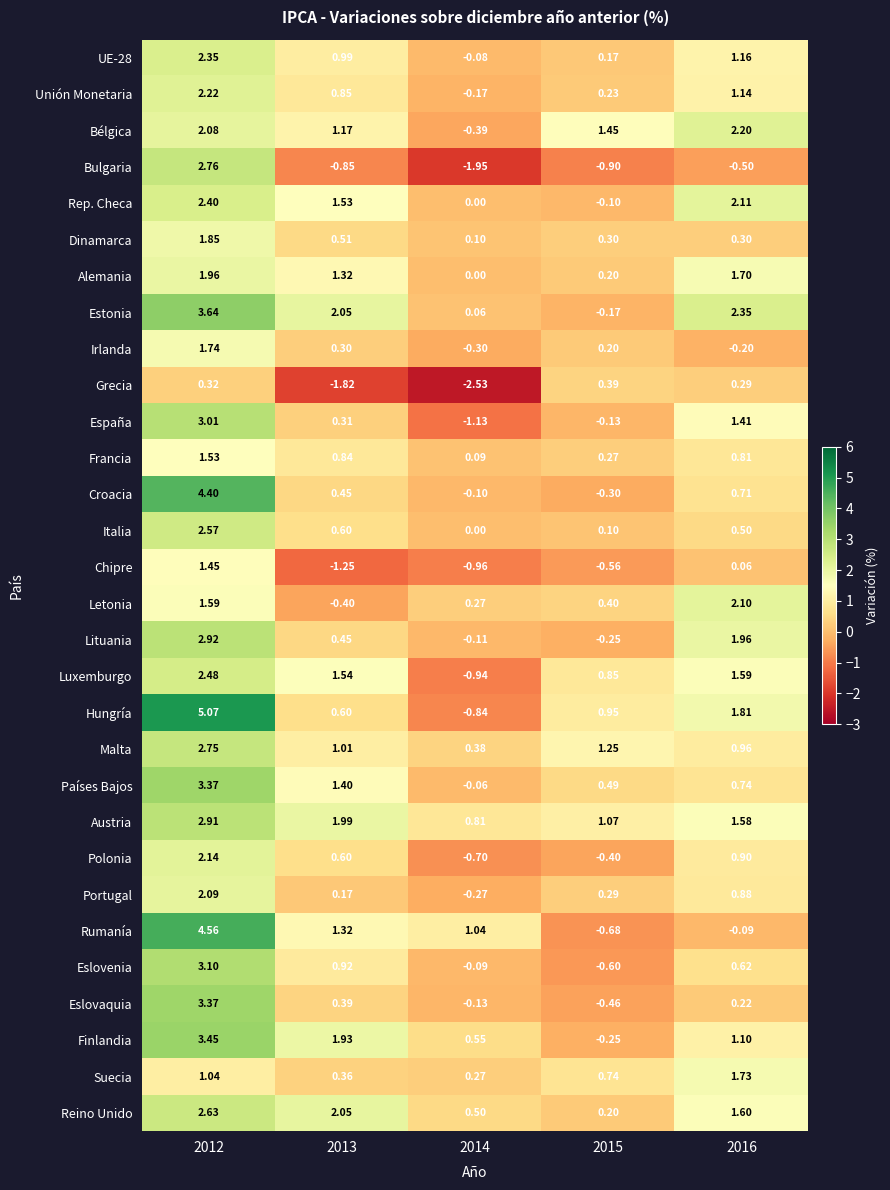

Which series has the largest range (max minus min)?

Hungría